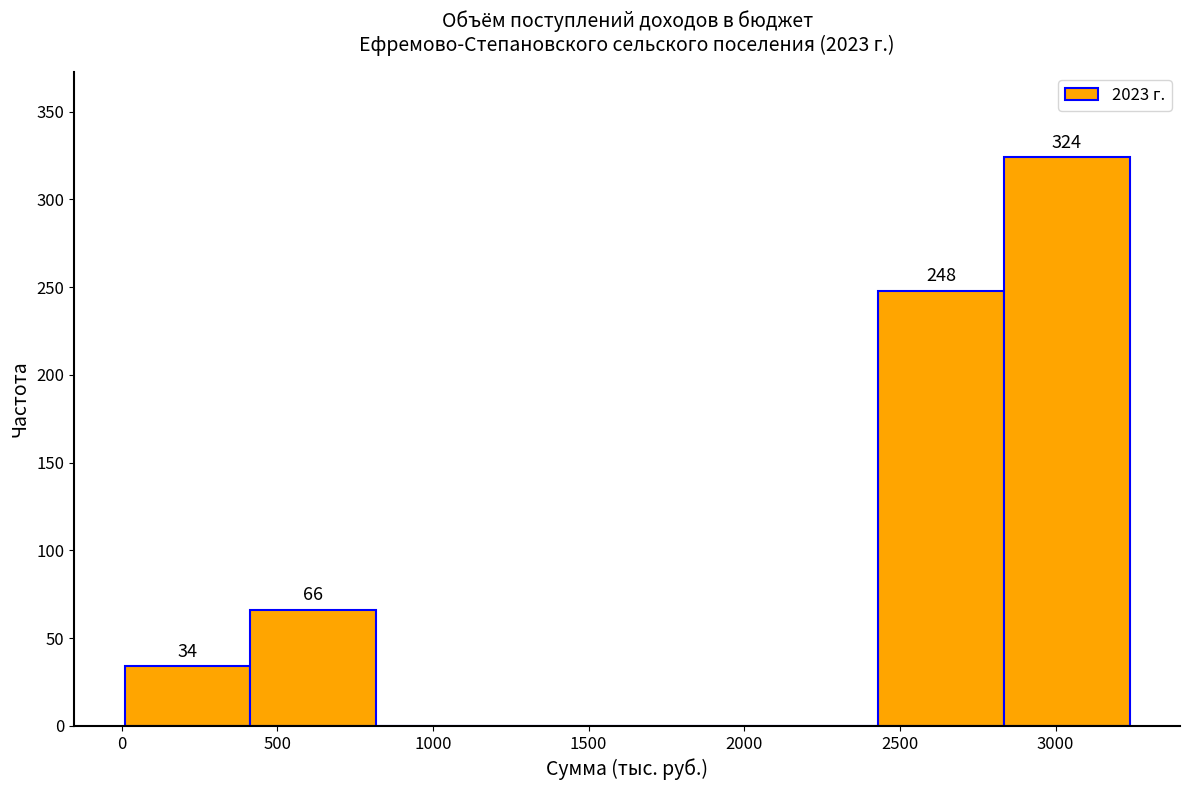

Which range on the x-axis has the tallest bar?

2850 to 3250